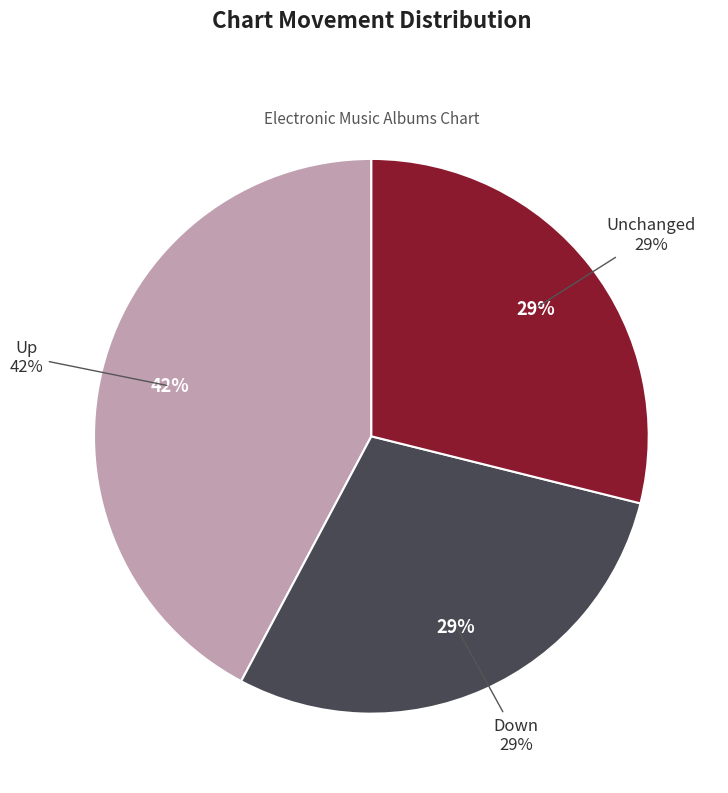

True or false: down accounts for 15% of the total.

False